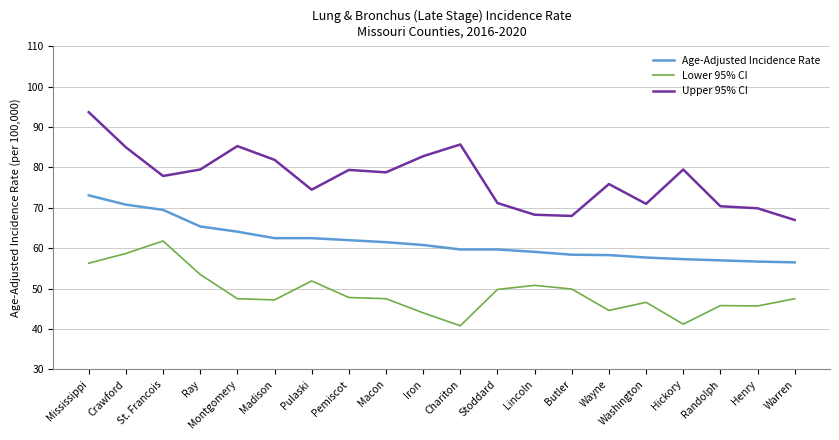

What is the minimum value for Upper 95% CI?

67.0